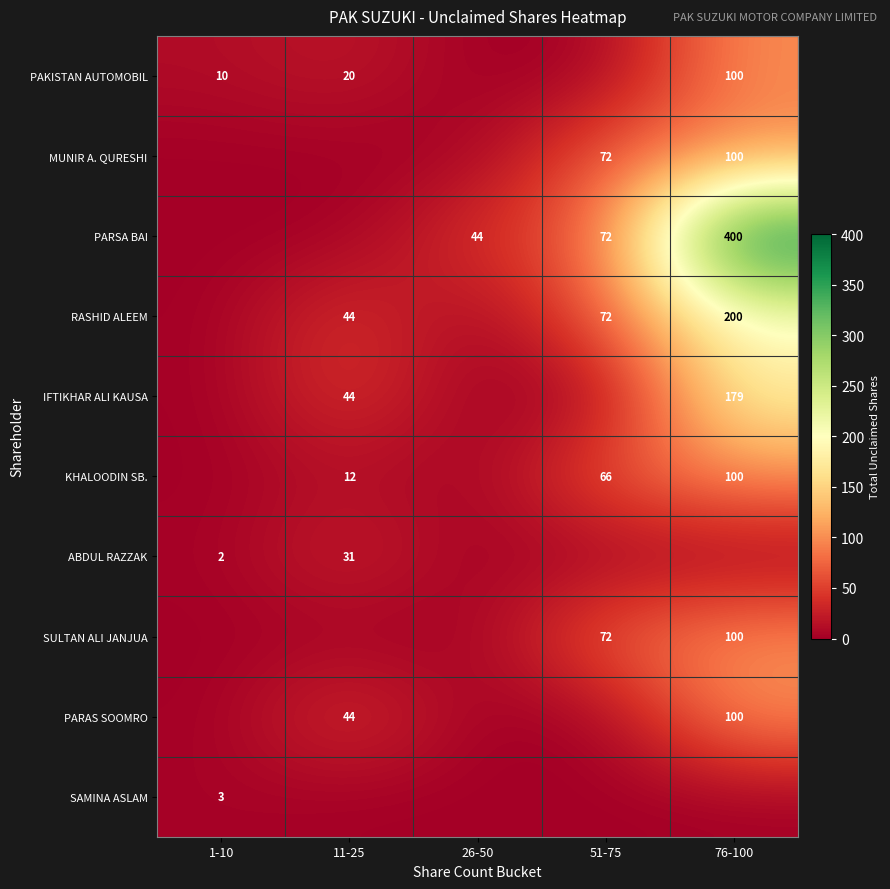

The value of PARAS SOOMRO at 76-100 is 100. True or false?

True